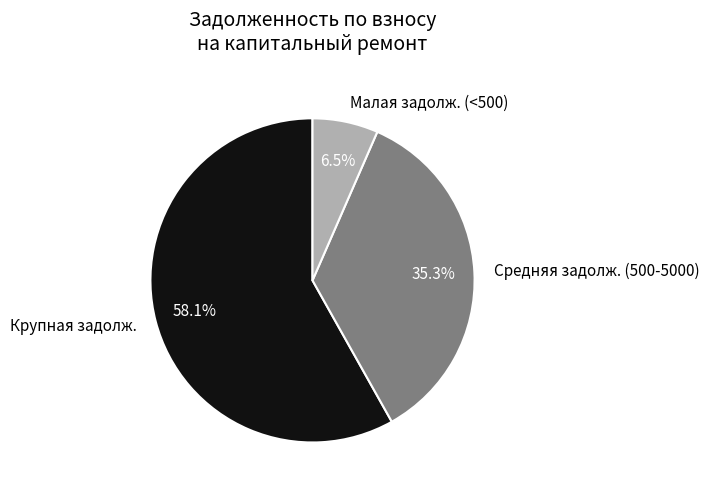

What is the ratio of the value at Средняя задолж. (500-5000) to the value at Малая задолж. (<500)?

5.4